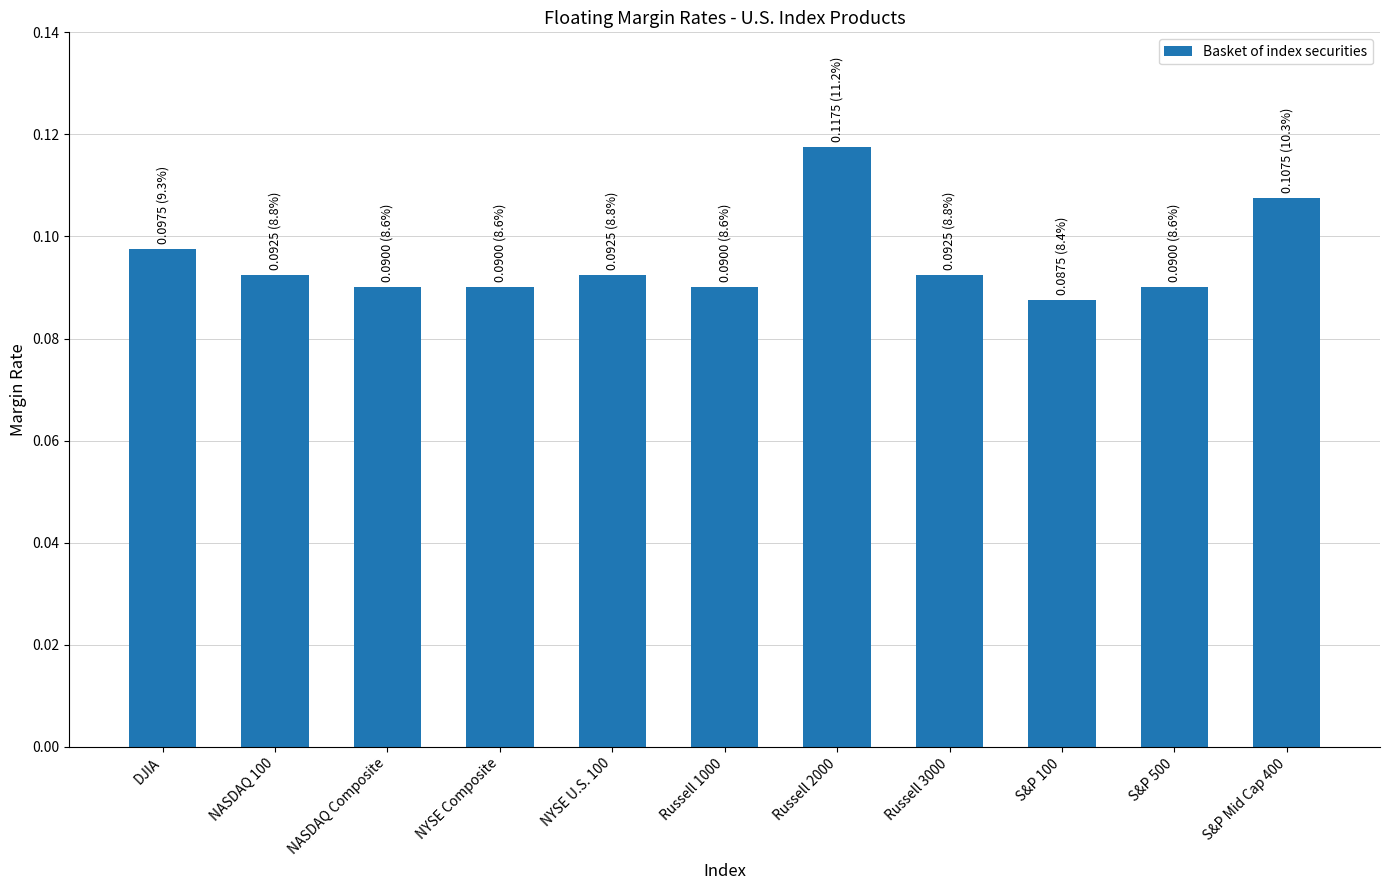

What position from the right is S&P 500?

2